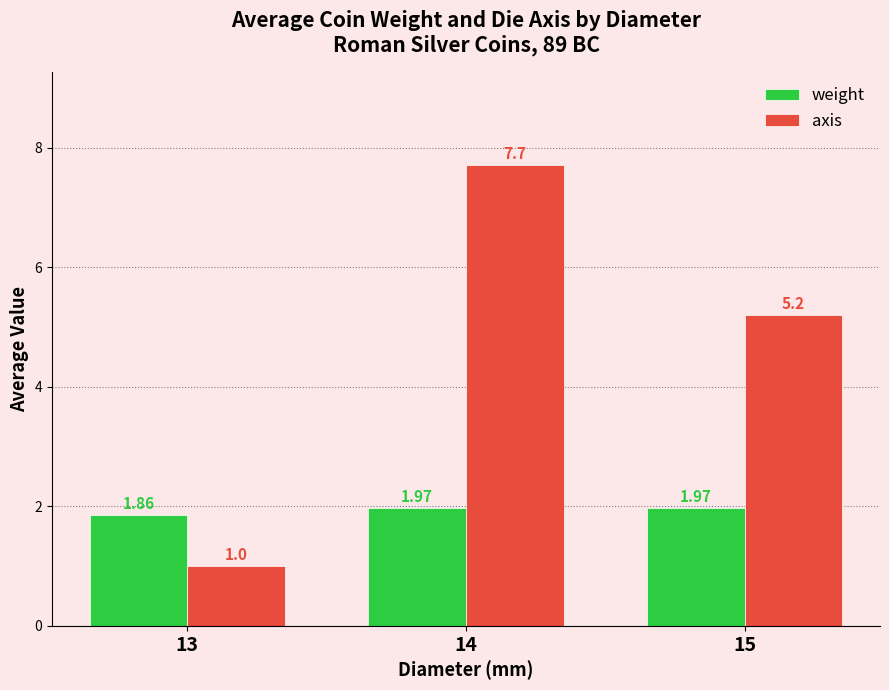

What is the greatest value displayed?

7.7